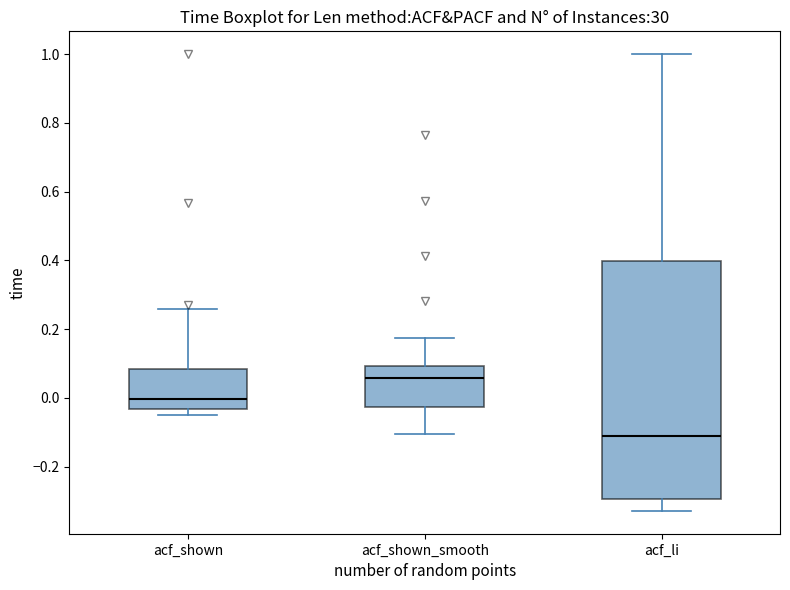

Where does the upper whisker of the box for acf_li end on the y-axis? The values are not printed on the chart, so give them approximately, as read against the axis.

1.00